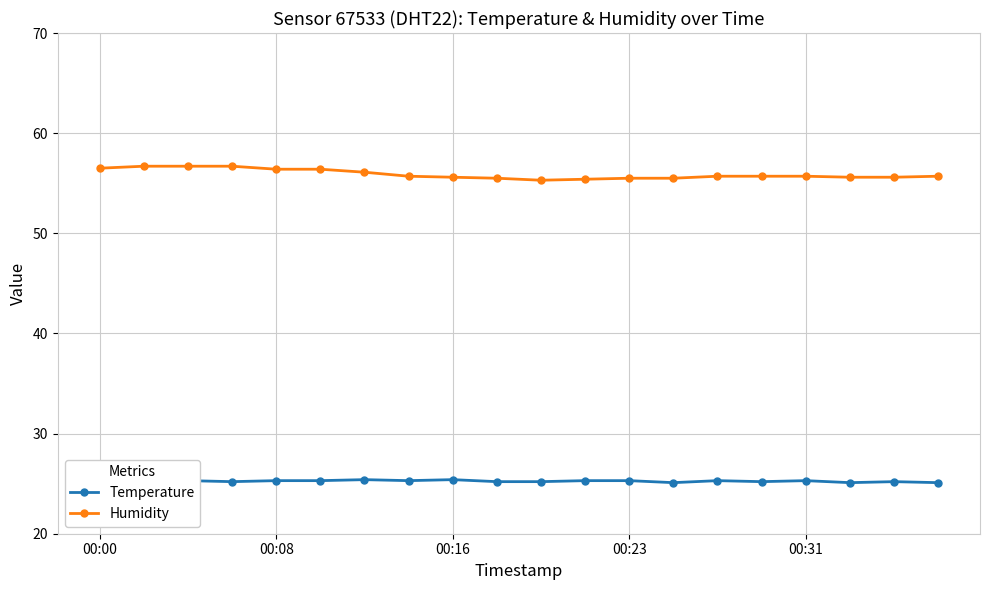

Rank the series by their average value, from lowest to highest.

Temperature, Humidity